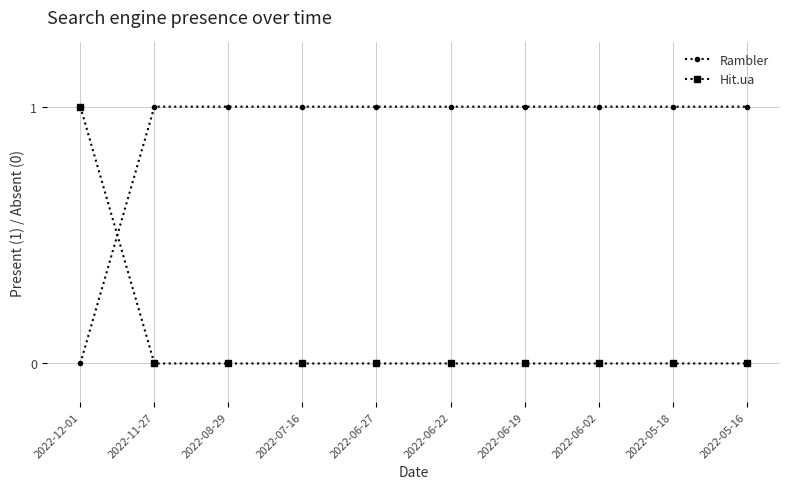

What are all the series names shown in the legend?

Rambler, Hit.ua